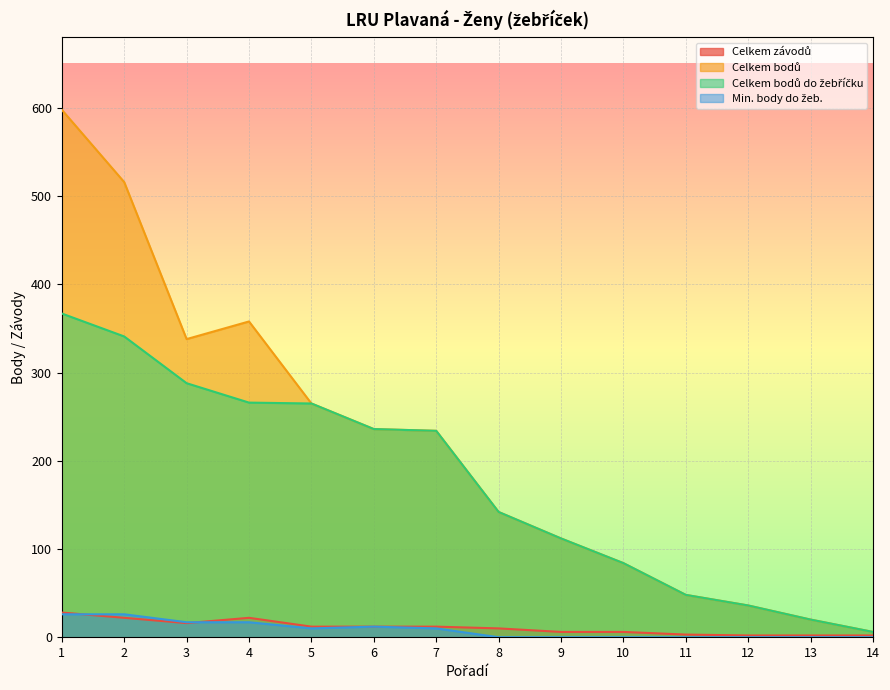

How many values in the Celkem závodů series exceed 12?

4